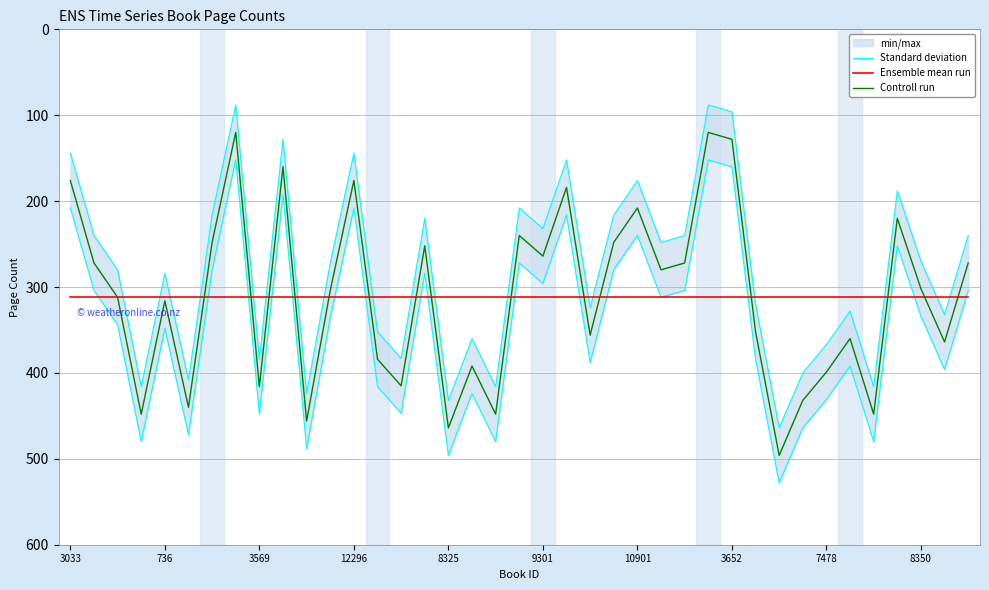

Reading left to right, list all the values displayed in this chart.

Standard deviation: 207.9	303.9	343.9	479.9	347.9	471.9	279.9	151.9	447.9	191.9	487.9	335.9	207.9	415.9	446.9	283.9	495.9	423.9	479.9	271.9	295.9	215.9	387.9	279.9	239.9	311.9	303.9	151.9	159.9	383.9	527.9	463.9	430.9	391.9	479.9	251.9	333.9	395.9	303.9
Ensemble mean run: 311.4	311.4	311.4	311.4	311.4	311.4	311.4	311.4	311.4	311.4	311.4	311.4	311.4	311.4	311.4	311.4	311.4	311.4	311.4	311.4	311.4	311.4	311.4	311.4	311.4	311.4	311.4	311.4	311.4	311.4	311.4	311.4	311.4	311.4	311.4	311.4	311.4	311.4	311.4
Controll run: 176.0	272.0	312.0	448.0	316.0	440.0	248.0	120.0	416.0	160.0	456.0	304.0	176.0	384.0	415.0	252.0	464.0	392.0	448.0	240.0	264.0	184.0	356.0	248.0	208.0	280.0	272.0	120.0	128.0	352.0	496.0	432.0	399.0	360.0	448.0	220.0	302.0	364.0	272.0